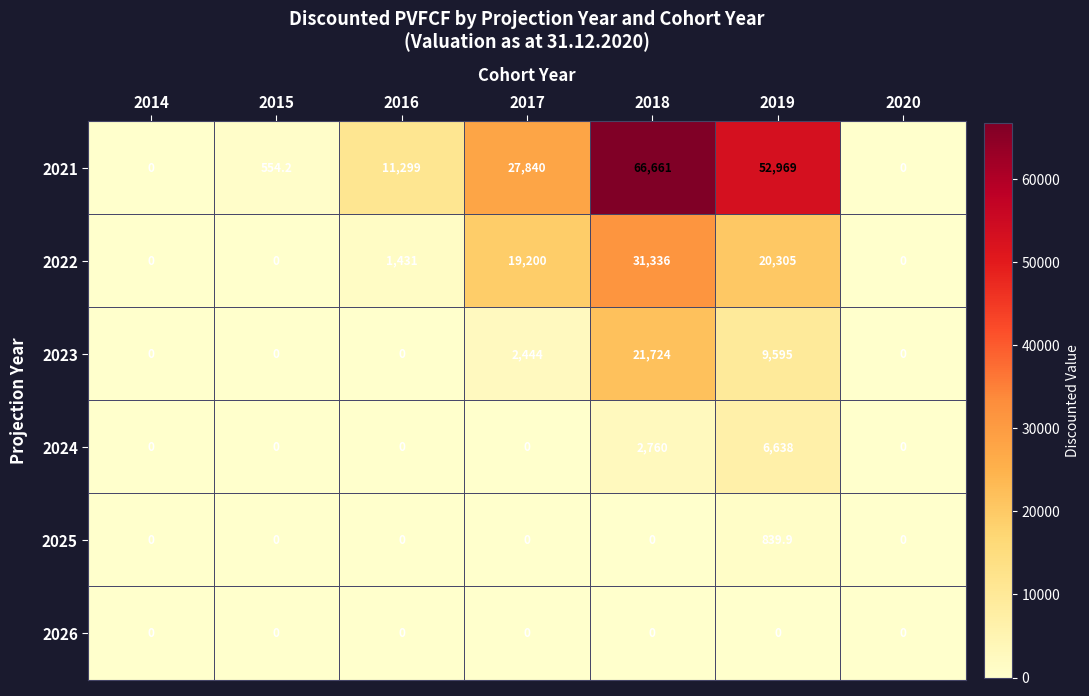

What is the maximum value shown in the chart?

66661.0